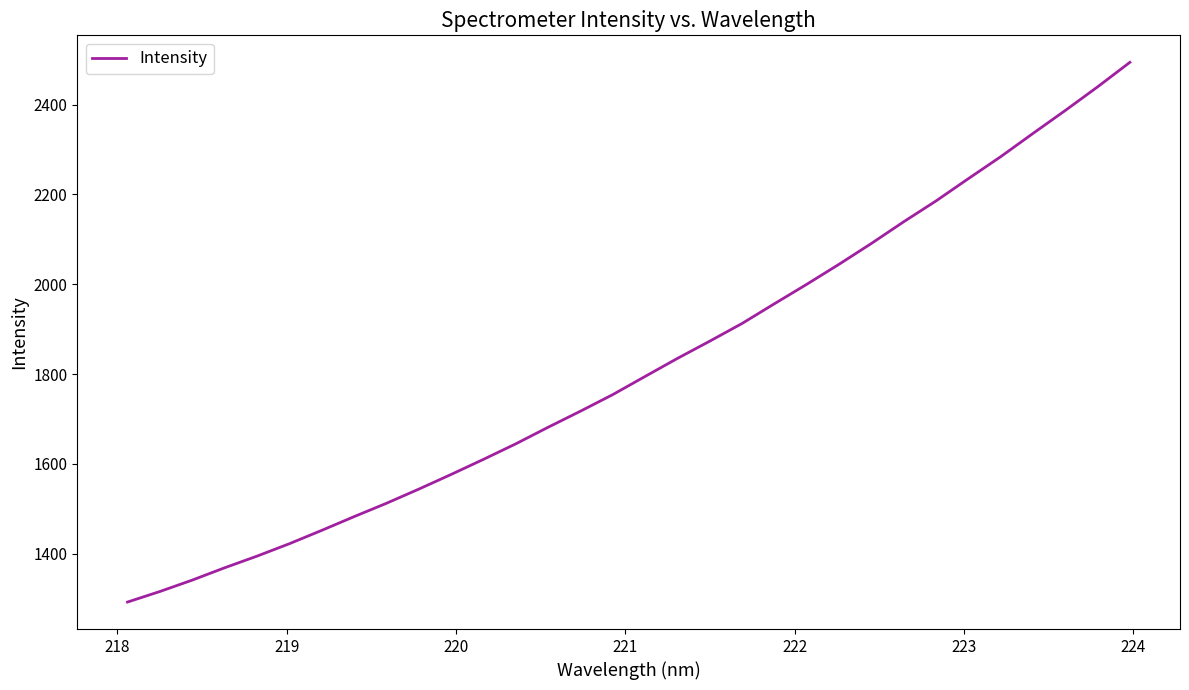

What is the smallest value displayed?

1292.5